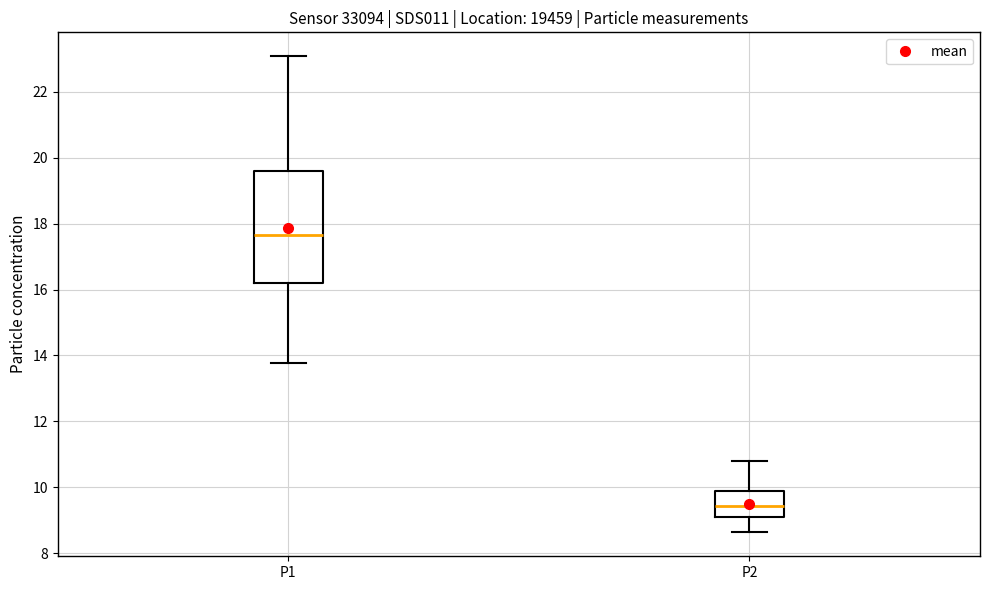

Which box is the tallest, from its lower edge to its upper edge?

P1